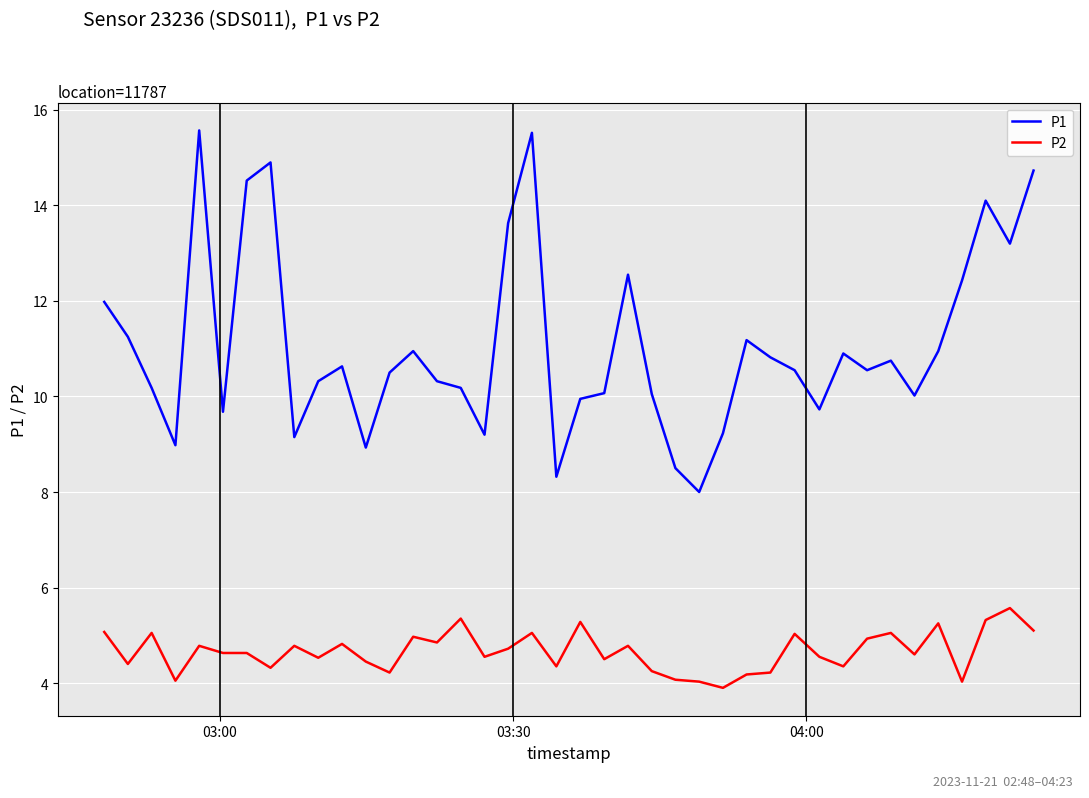

True or false: P2 and P1 cross at least once.

False